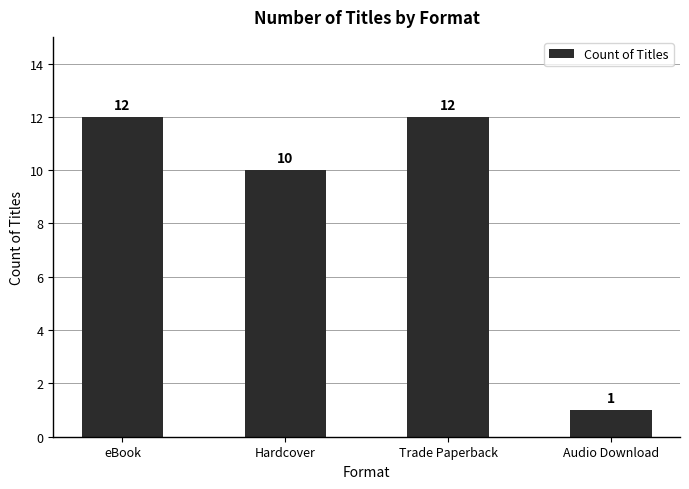

Reading right to left, transcribe all the data shown in this chart.

Audio Download=1	Trade Paperback=12	Hardcover=10	eBook=12